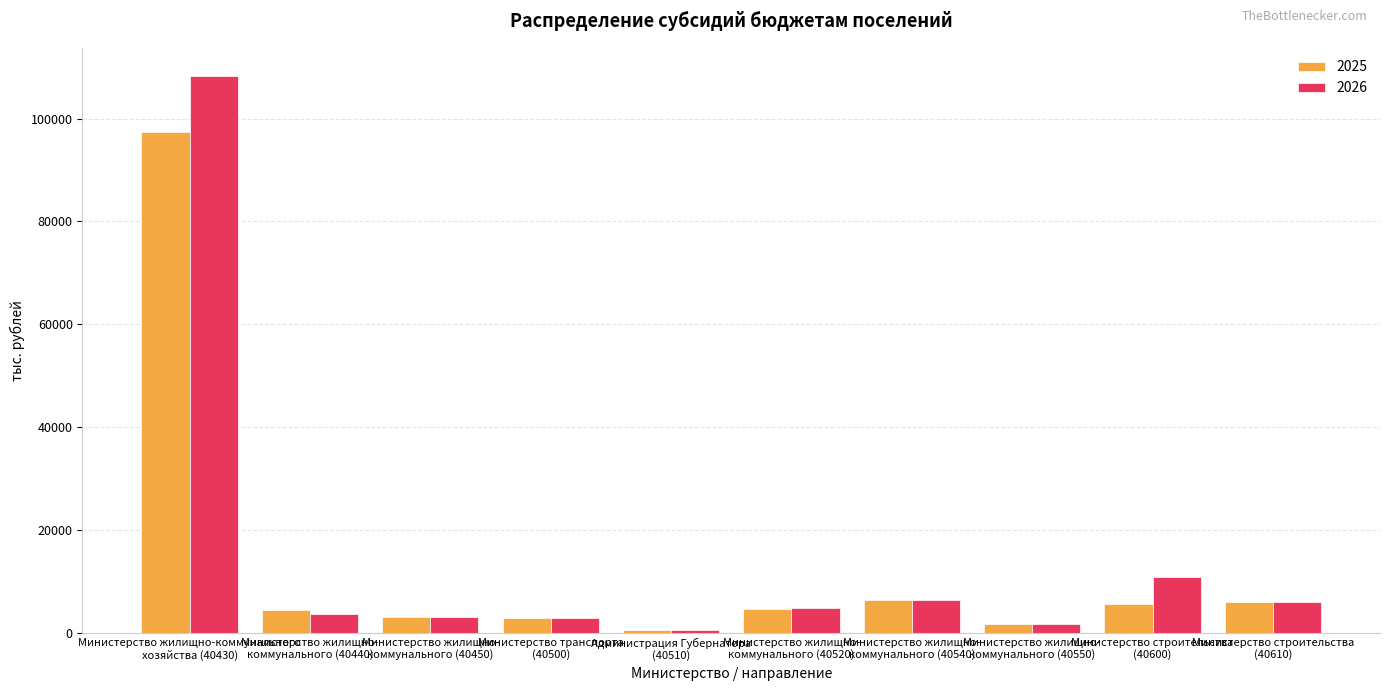

Which category has the highest value in the 2025 series?

Министерство жилищно-коммунального
хозяйства (40430)